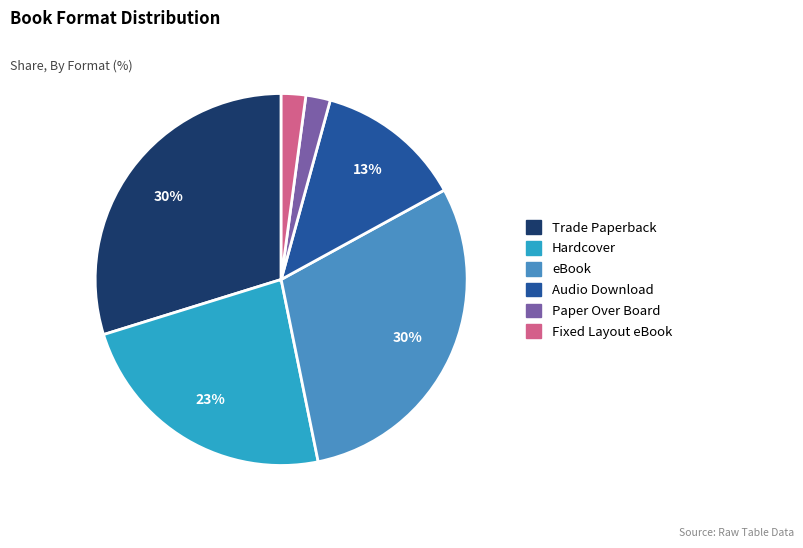

To the nearest percent, what is the average slice percentage?

17%